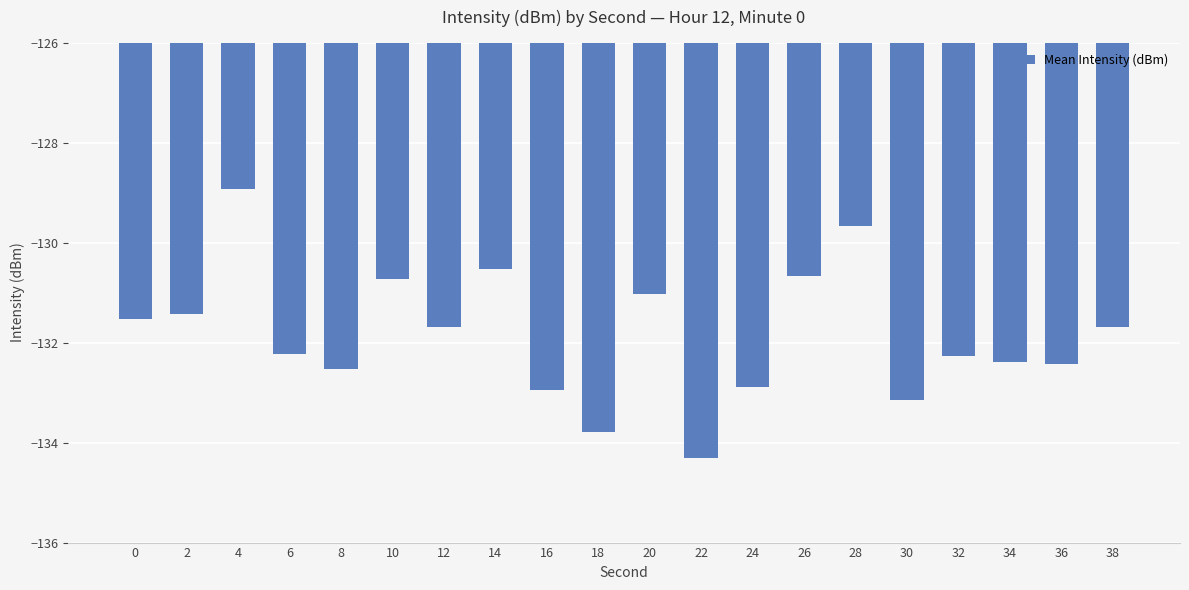

What is the change in value from 14 to 24?

-2.4